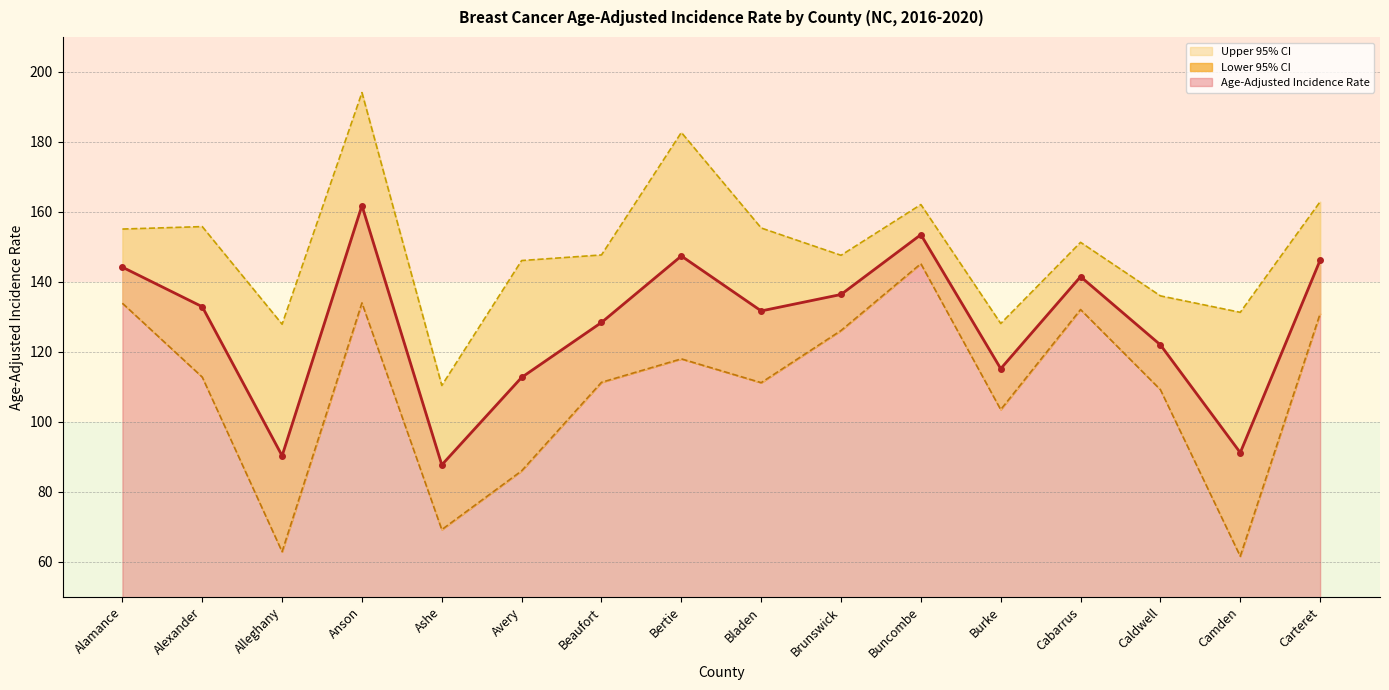

What is the difference between the second highest and second lowest values in the Upper 95% CI series?

54.8